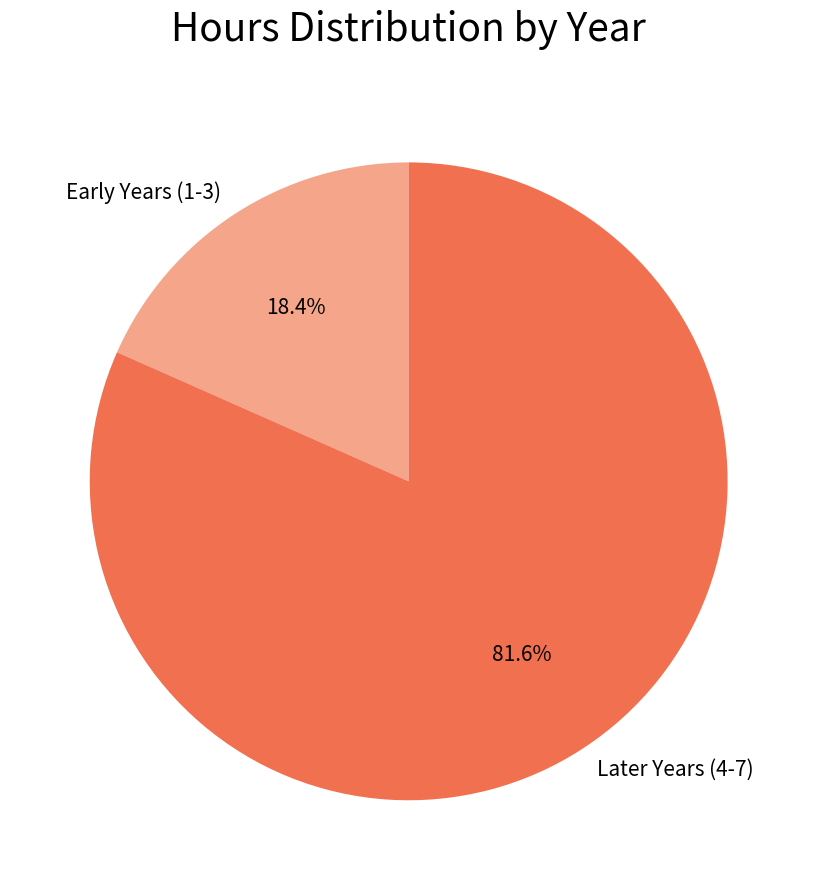

To the nearest percent, what is the average slice percentage?

50%